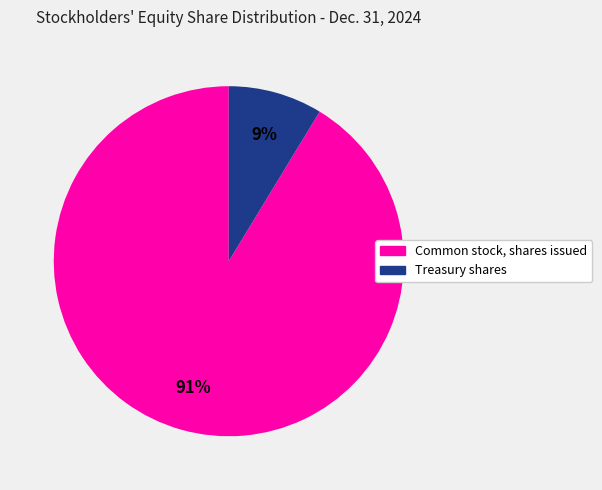

Count the number of slices in the pie.

2